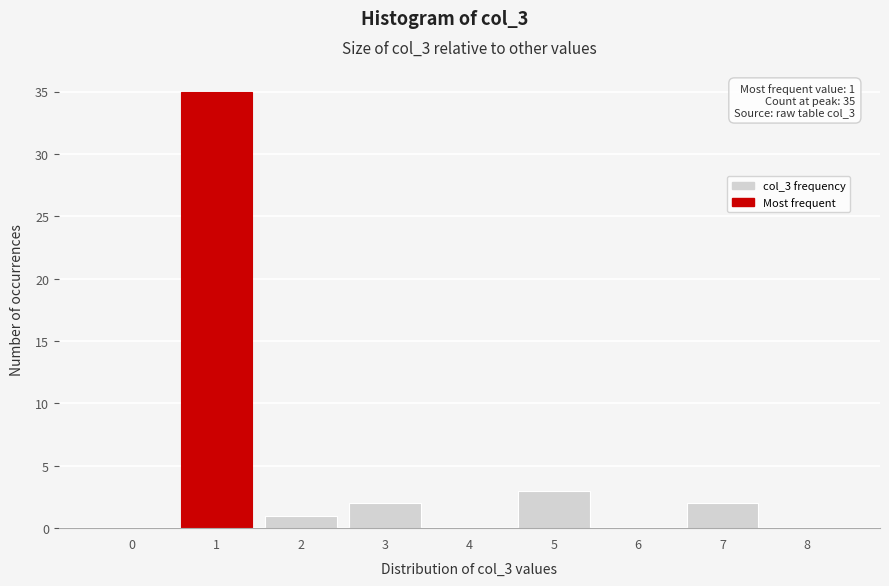

Reading left to right, list all the values displayed in this chart.

0=0	1=35	2=1	3=2	4=0	5=3	6=0	7=2	8=0